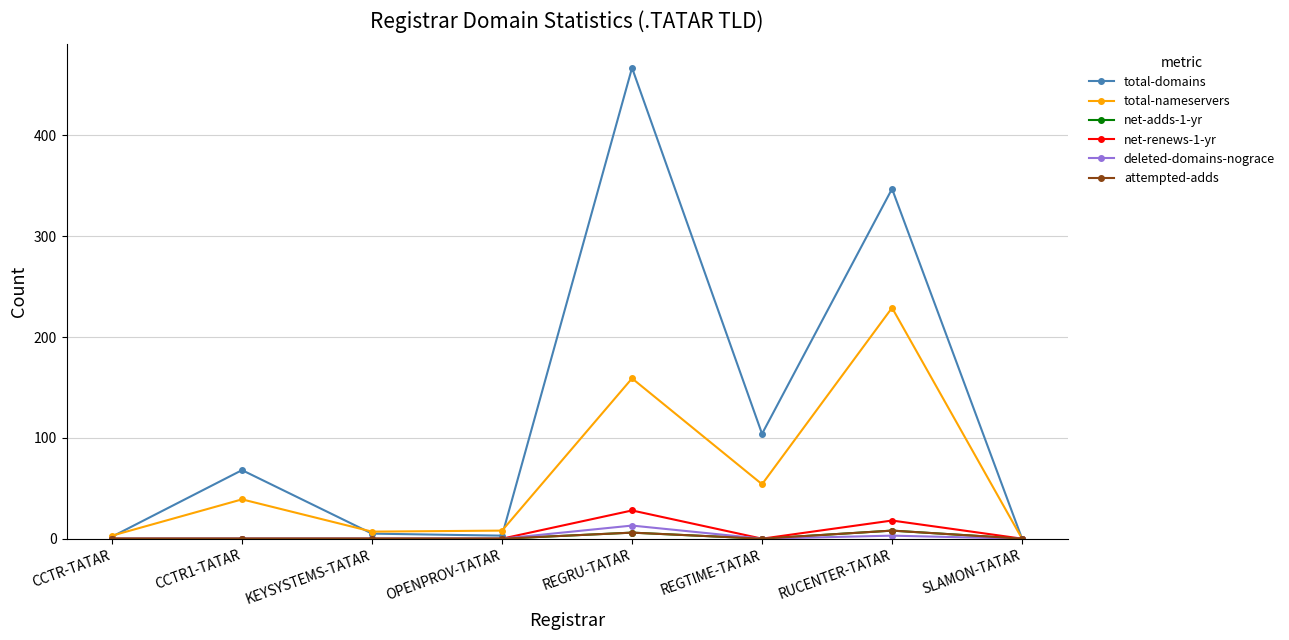

What are all the series names shown in the legend?

total-domains, total-nameservers, net-adds-1-yr, net-renews-1-yr, deleted-domains-nograce, attempted-adds